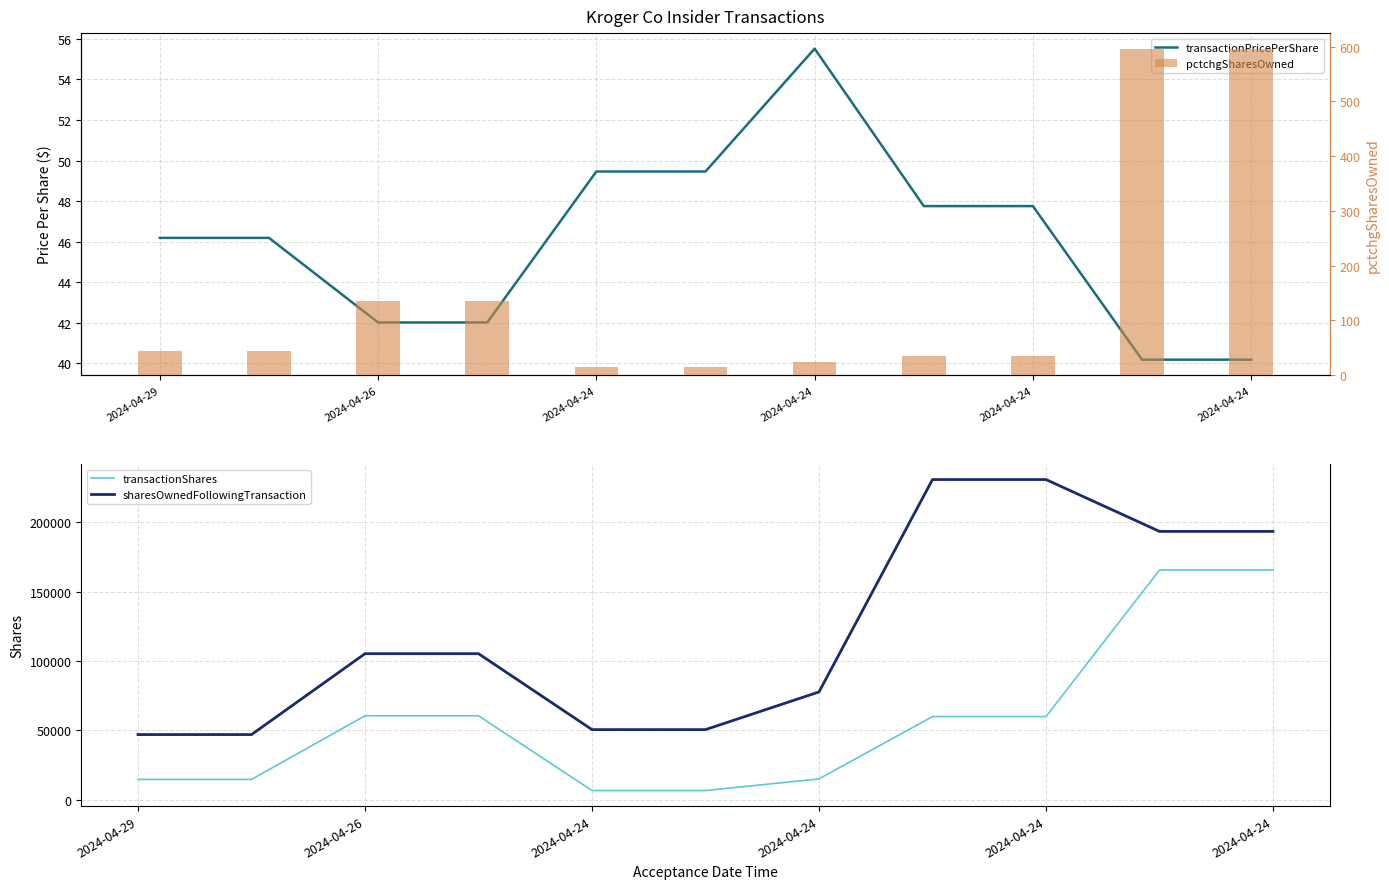

What is the total value across all series at 2024-04-24?

57203.5